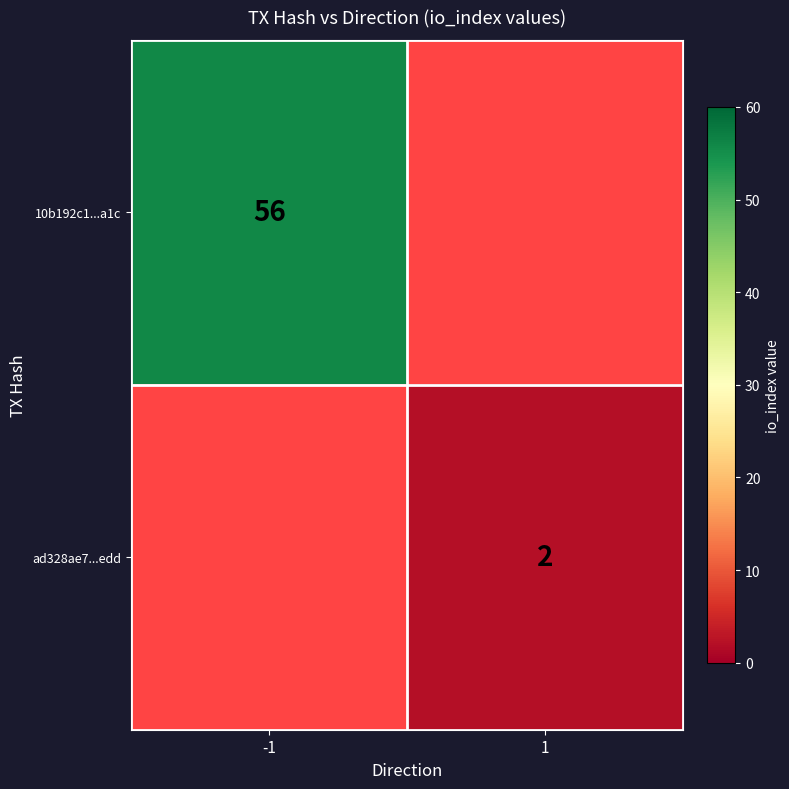

Between 1 and -1, which is larger?

-1